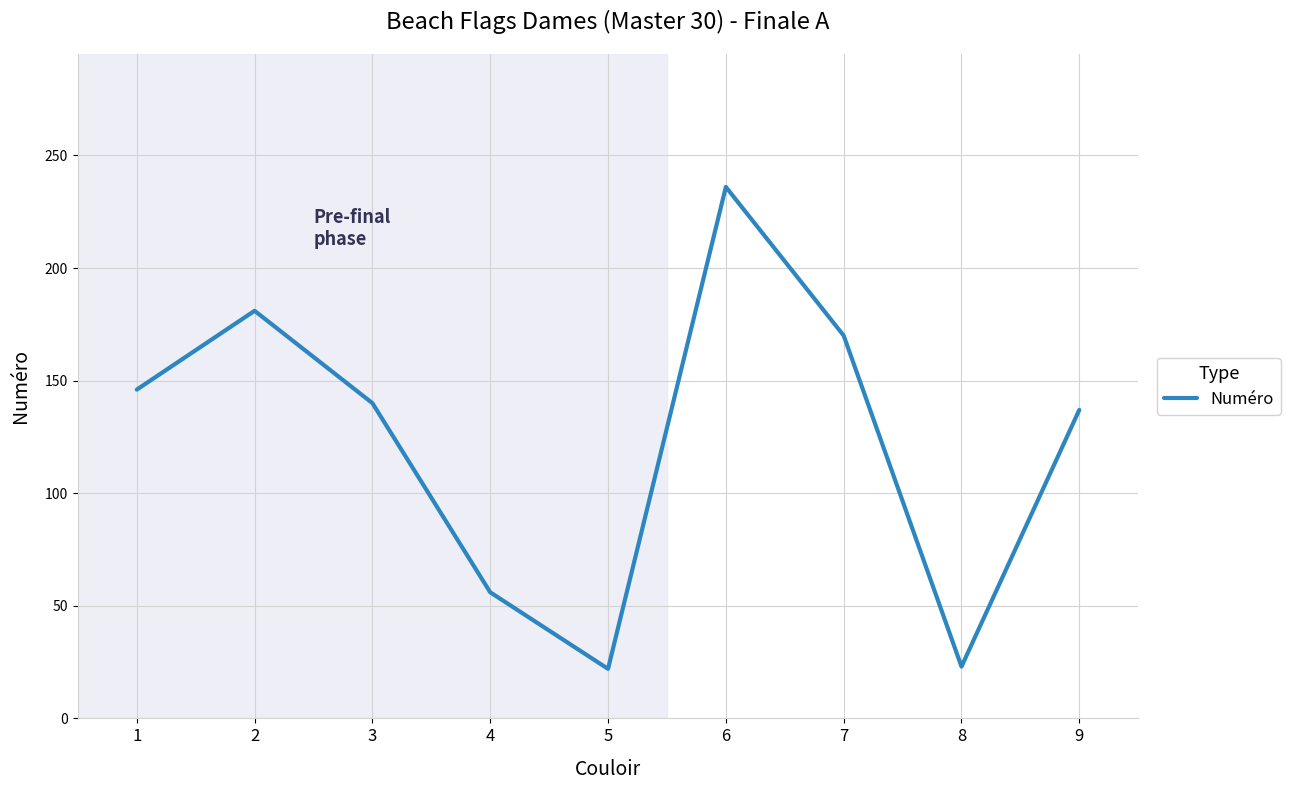

Read the value at 5, to the nearest 10.

20